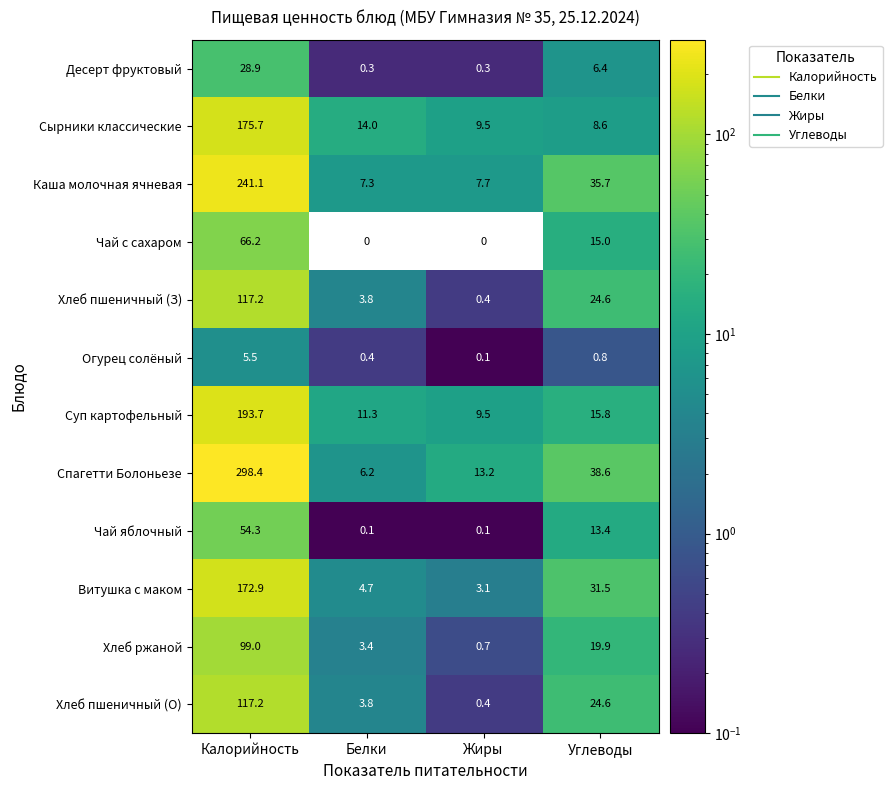

Rank the categories by Каша молочная ячневая value from lowest to highest.

Белки, Жиры, Углеводы, Калорийность